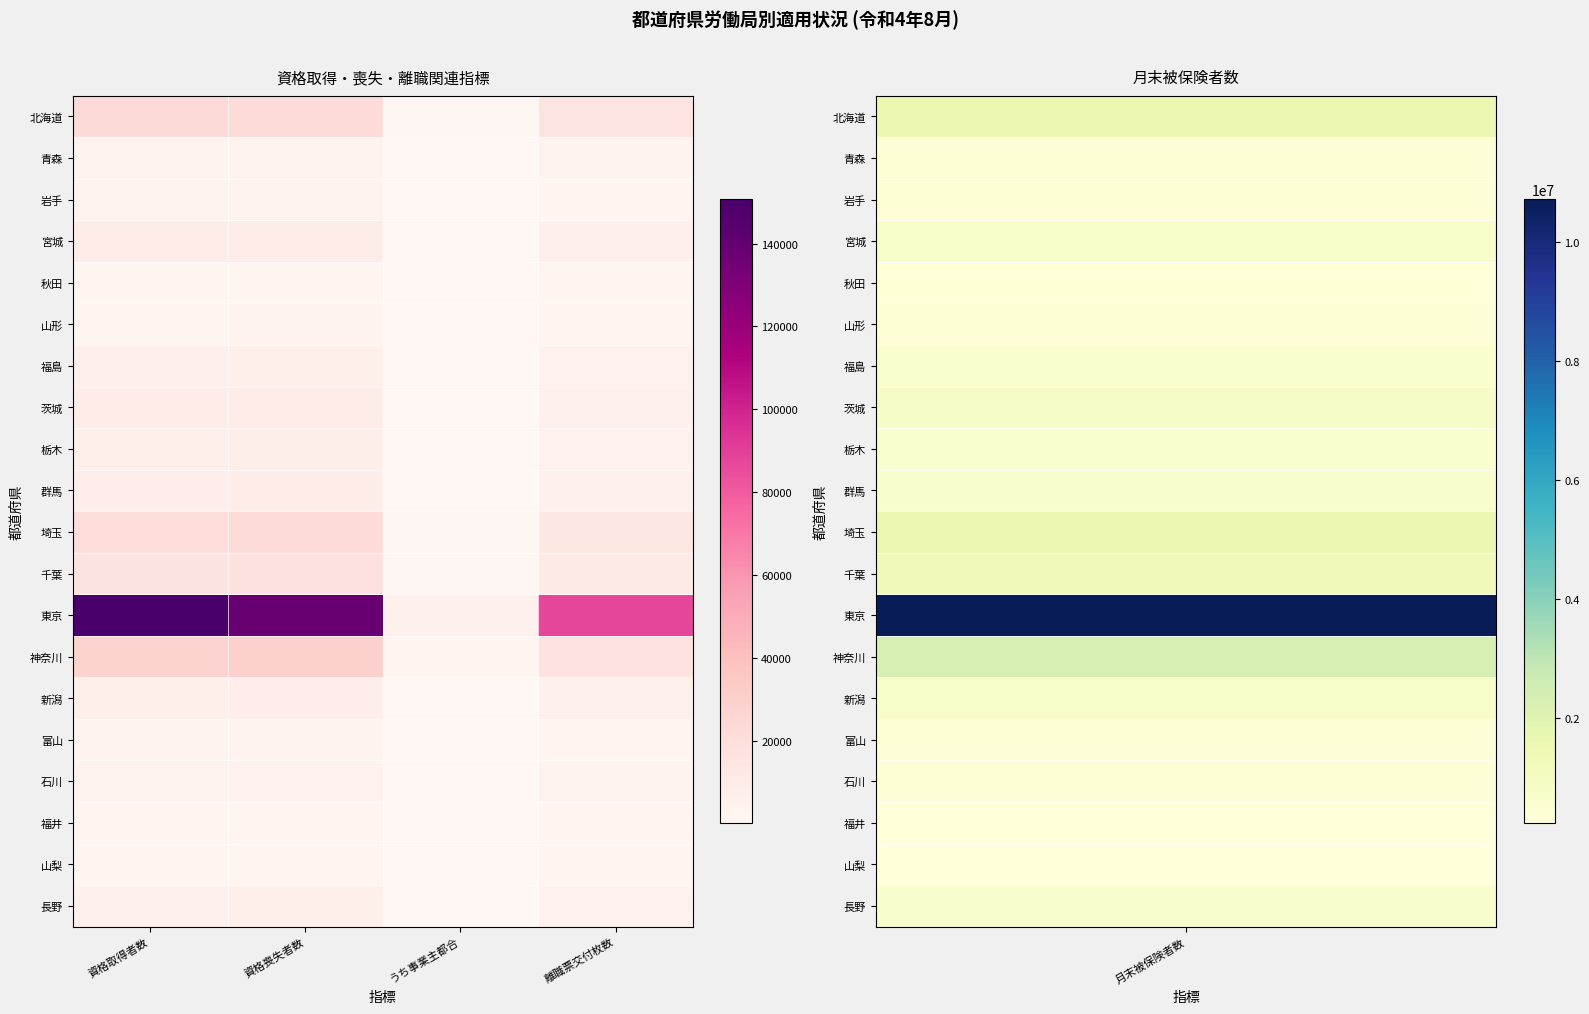

The 富山 series shows 3187 at 資格取得者数. True or false?

True